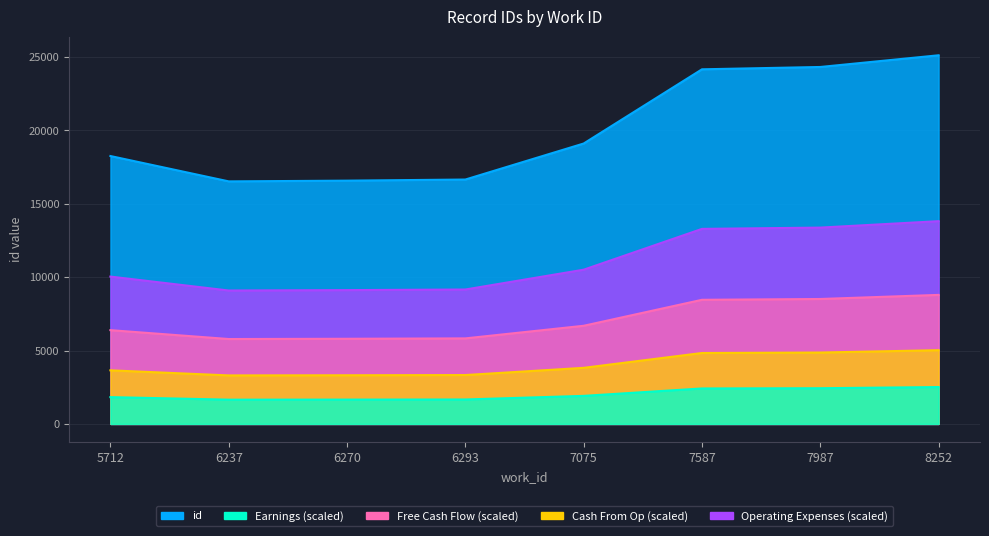

What is the value of the 7th point from the left?

24330